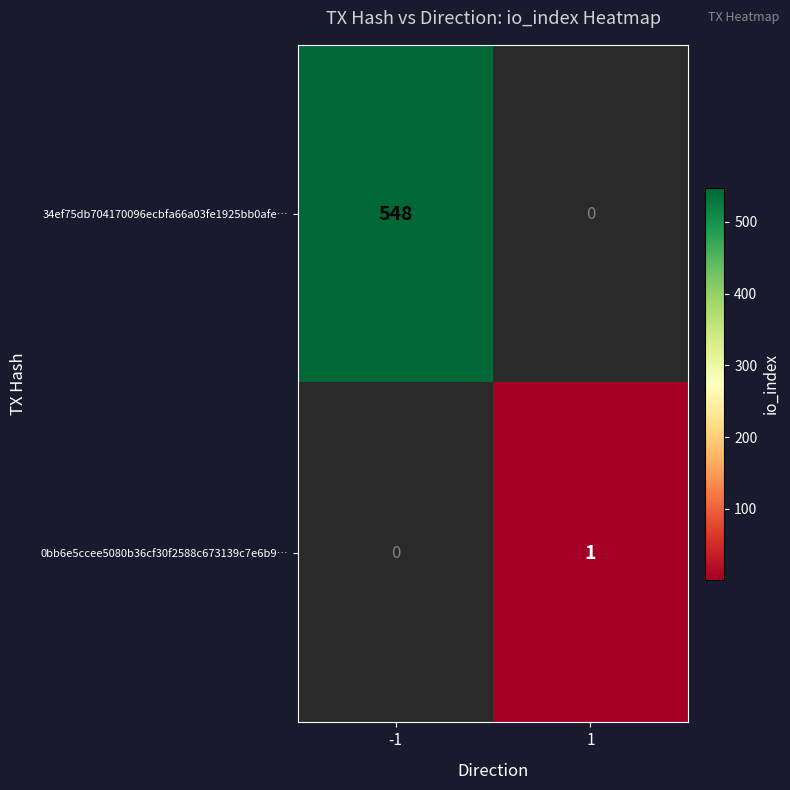

What is the maximum value shown in the chart?

548.0